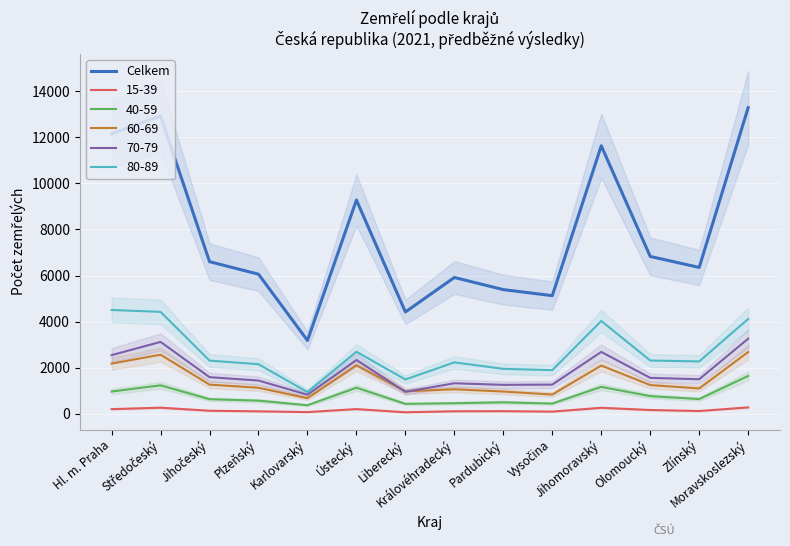

Reading right to left, extract all data points from this chart.

13284	6354	6830	11629	5129	5392	5918	4423	9277	3186	6061	6604	12924	12149